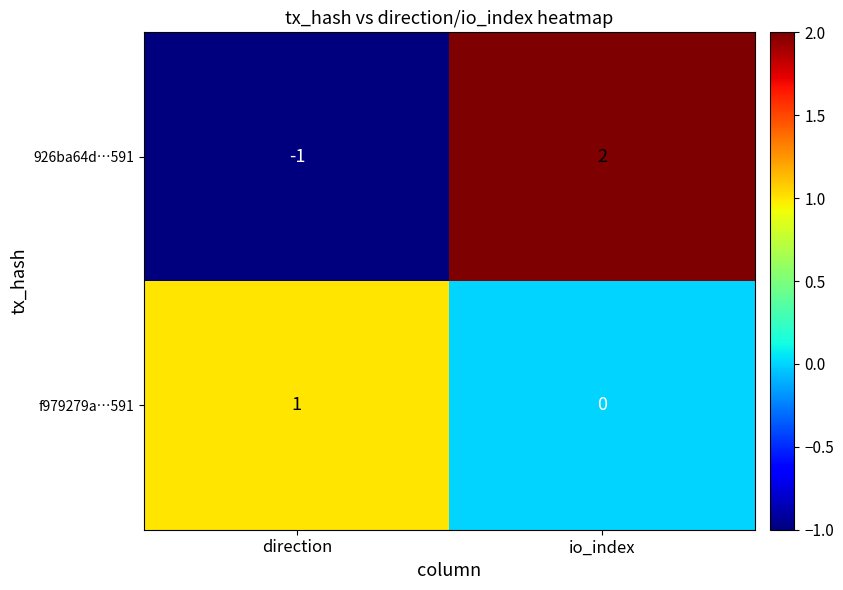

List the series in order of their peak value, highest first.

926ba64d…591, f979279a…591